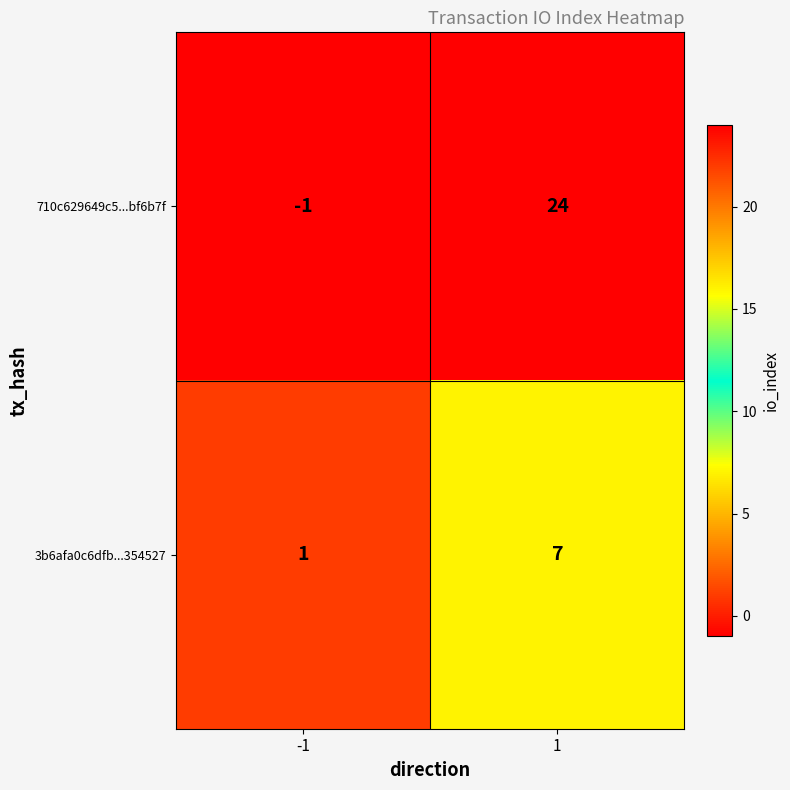

Which series has the largest range (max minus min)?

710c629649c5...bf6b7f